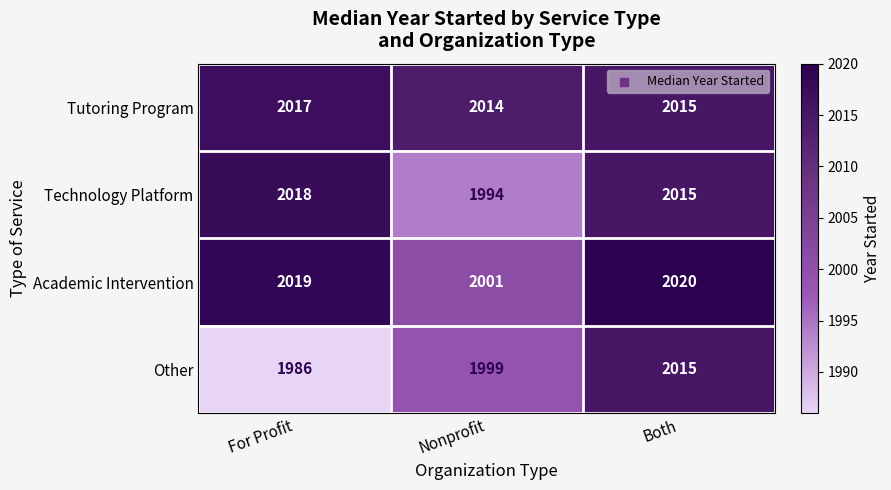

How many values in the Tutoring Program series are below 2015?

1